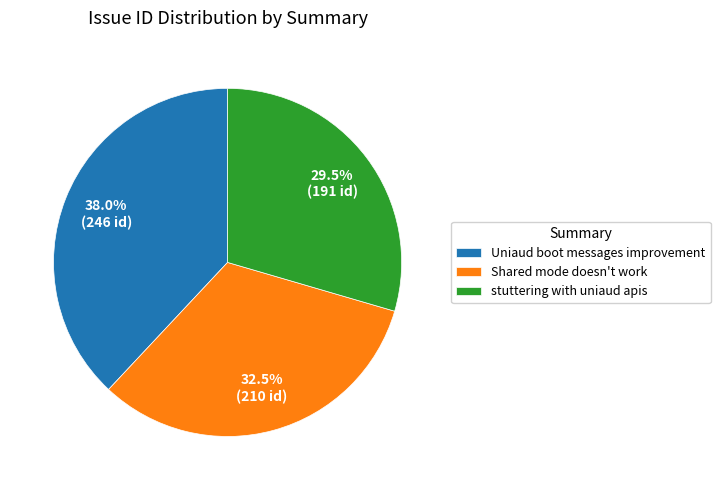

Approximately how many times larger is the value at stuttering with uniaud apis compared to Shared mode doesn't work?

0.9